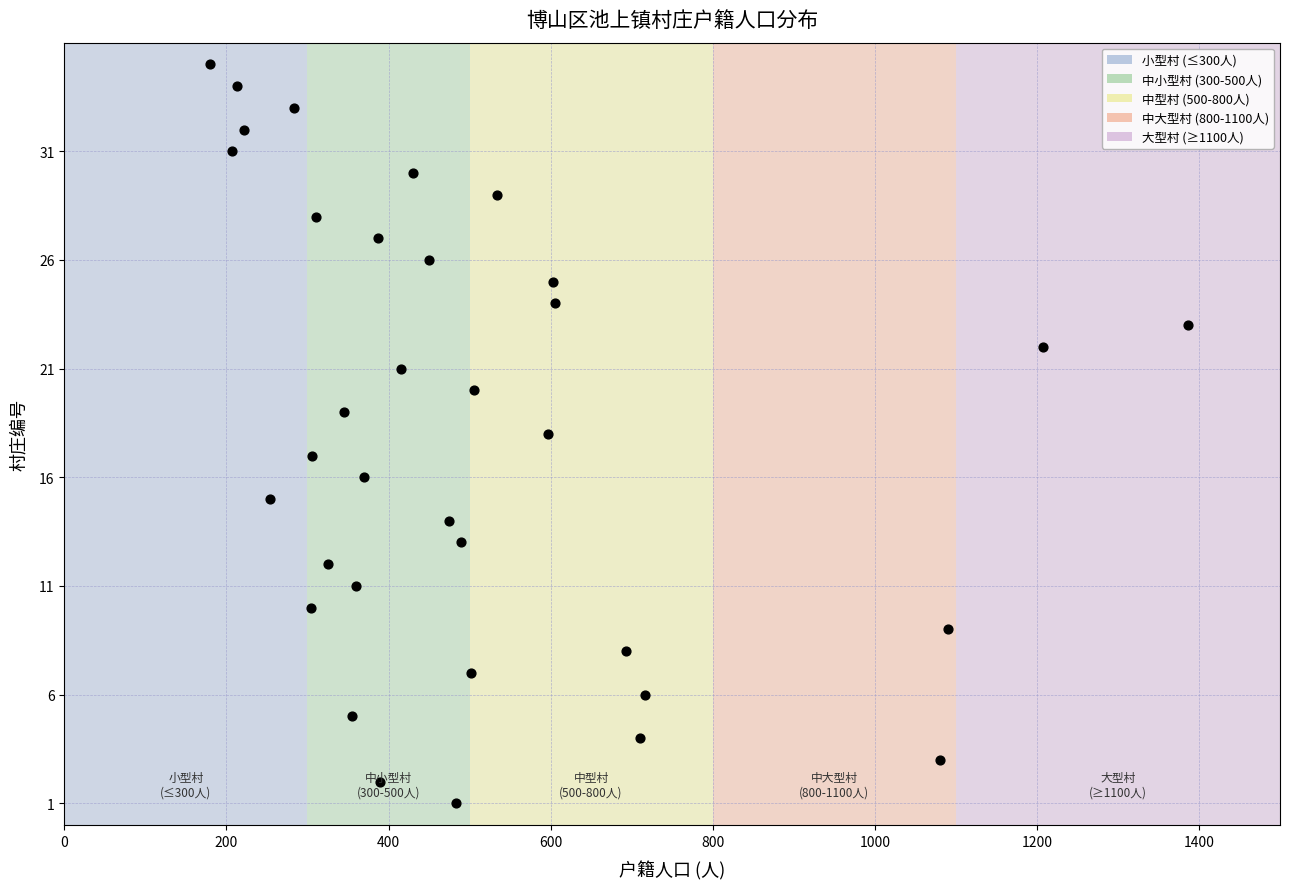

What is the range of X values (max minus min)?

1206